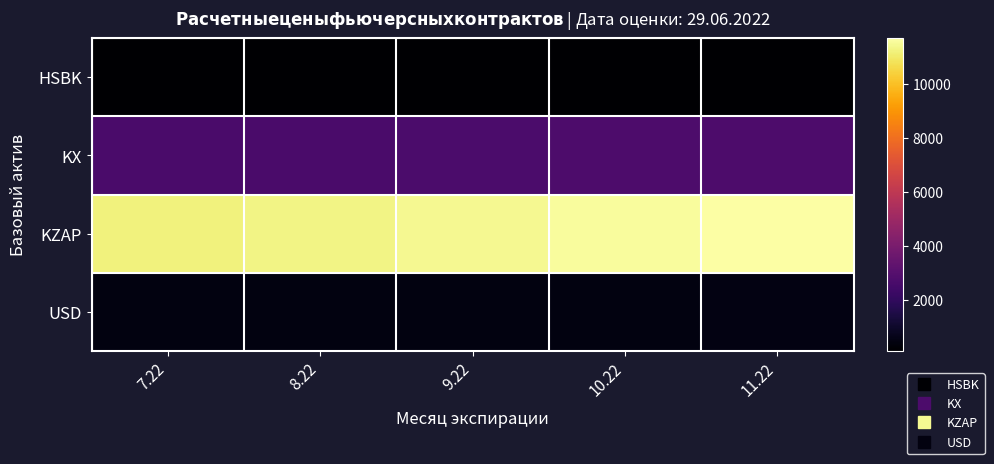

What is the smallest value displayed?

114.2